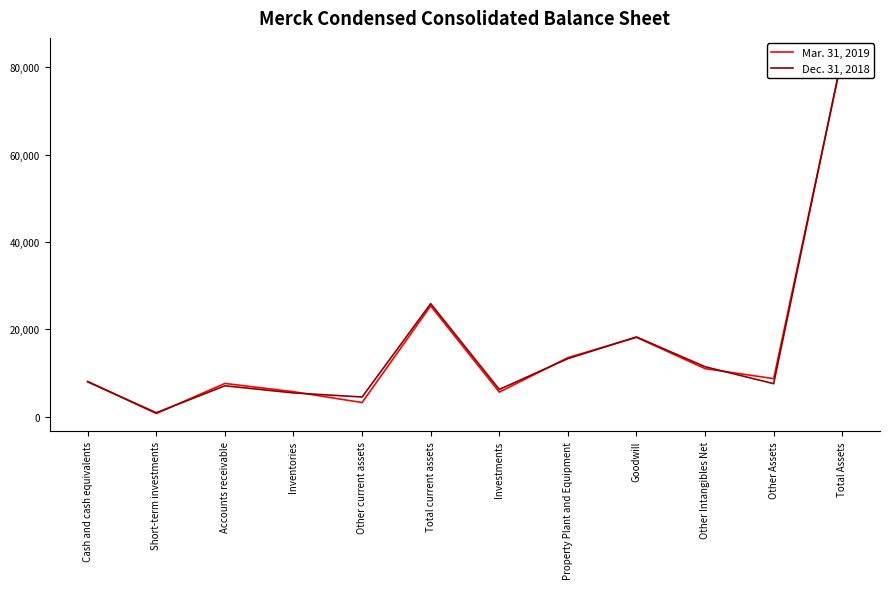

Reading right to left, transcribe all the data shown in this chart.

Mar. 31, 2019: Total Assets=82354	Other Assets=8707	Other Intangibles Net=10999	Goodwill=18170	Property Plant and Equipment=13506	Investments=5621	Total current assets=25351	Other current assets=3233	Inventories=5712	Accounts receivable=7608	Short-term investments=722	Cash and cash equivalents=8076
Dec. 31, 2018: Total Assets=82637	Other Assets=7554	Other Intangibles Net=11431	Goodwill=18253	Property Plant and Equipment=13291	Investments=6233	Total current assets=25875	Other current assets=4500	Inventories=5440	Accounts receivable=7071	Short-term investments=899	Cash and cash equivalents=7965